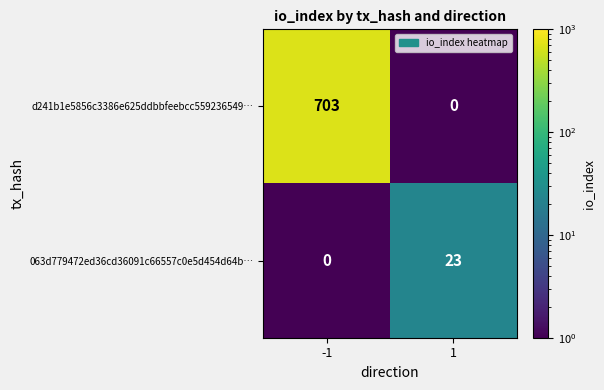

Which label corresponds to the largest value in the chart?

-1